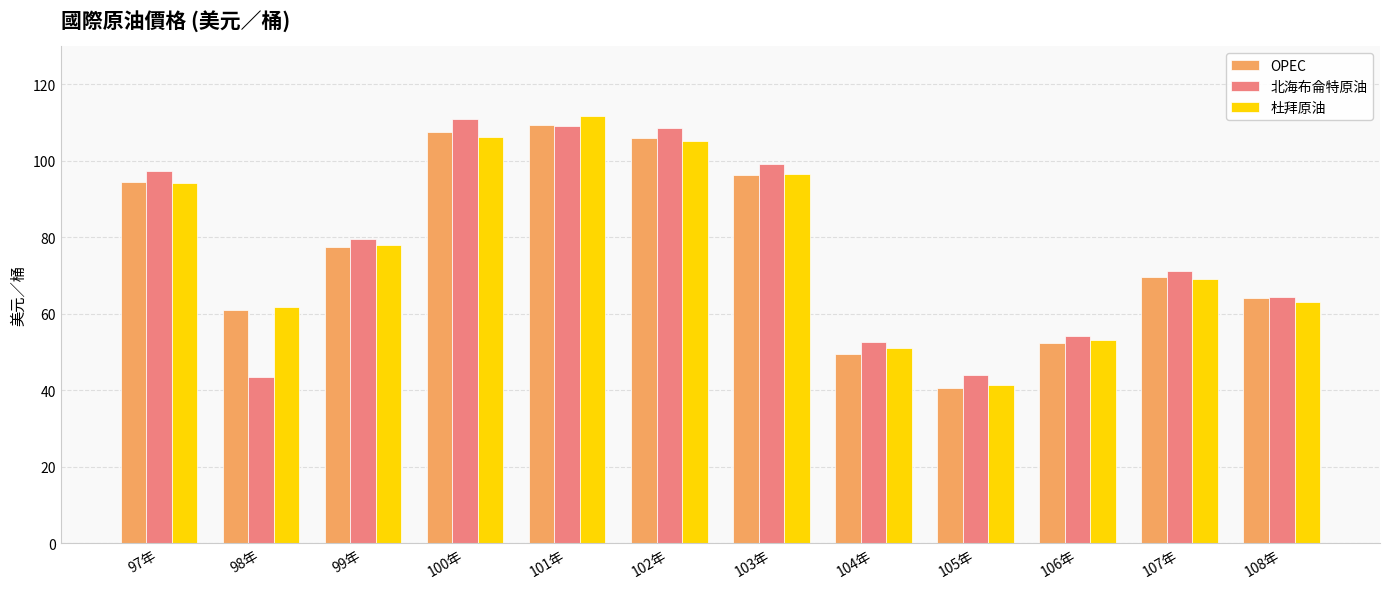

What is the total value across all series at 106年?

159.8